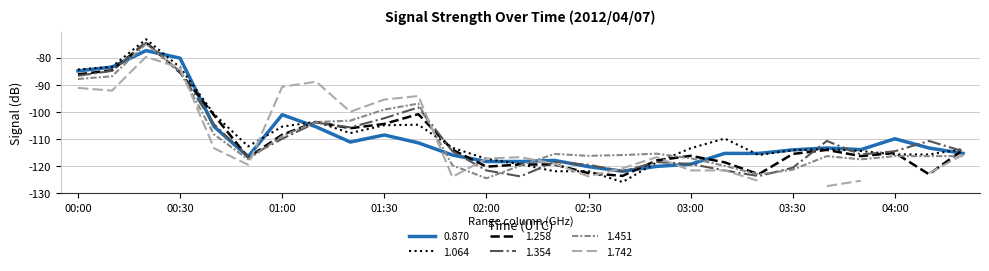

What is the average value of the 1.354 series?

-109.8